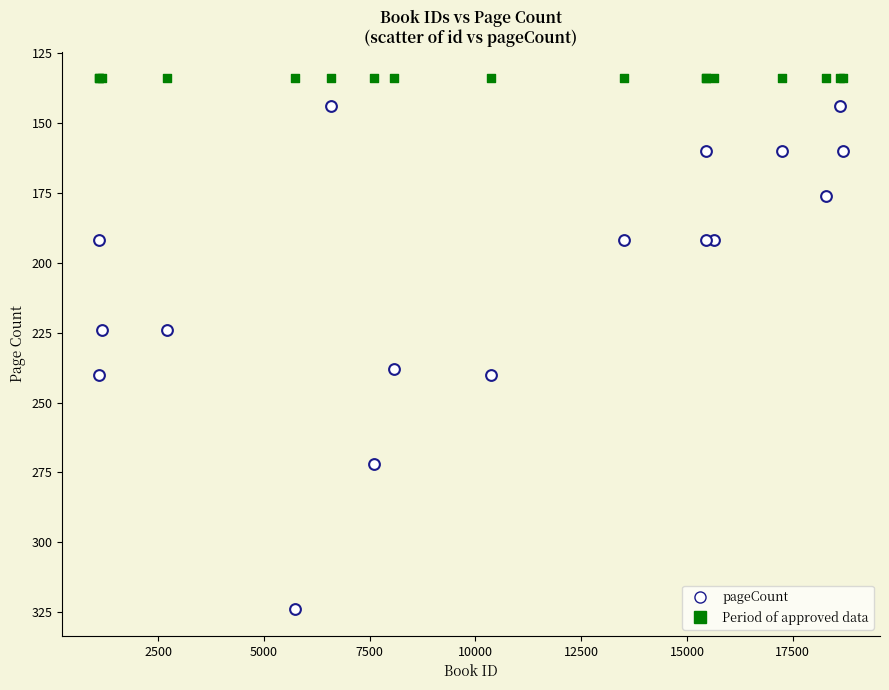

Which series reaches the minimum Y coordinate?

Period of approved data